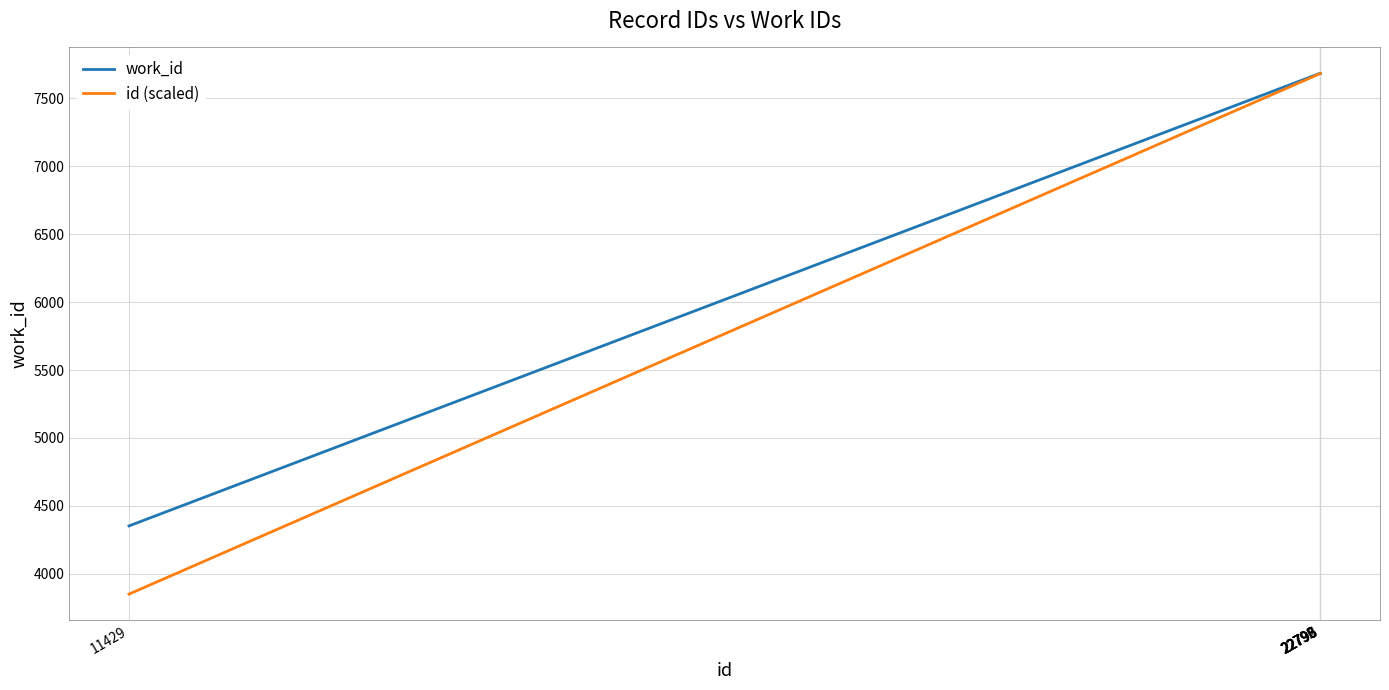

What is the greatest value displayed?

7682.0